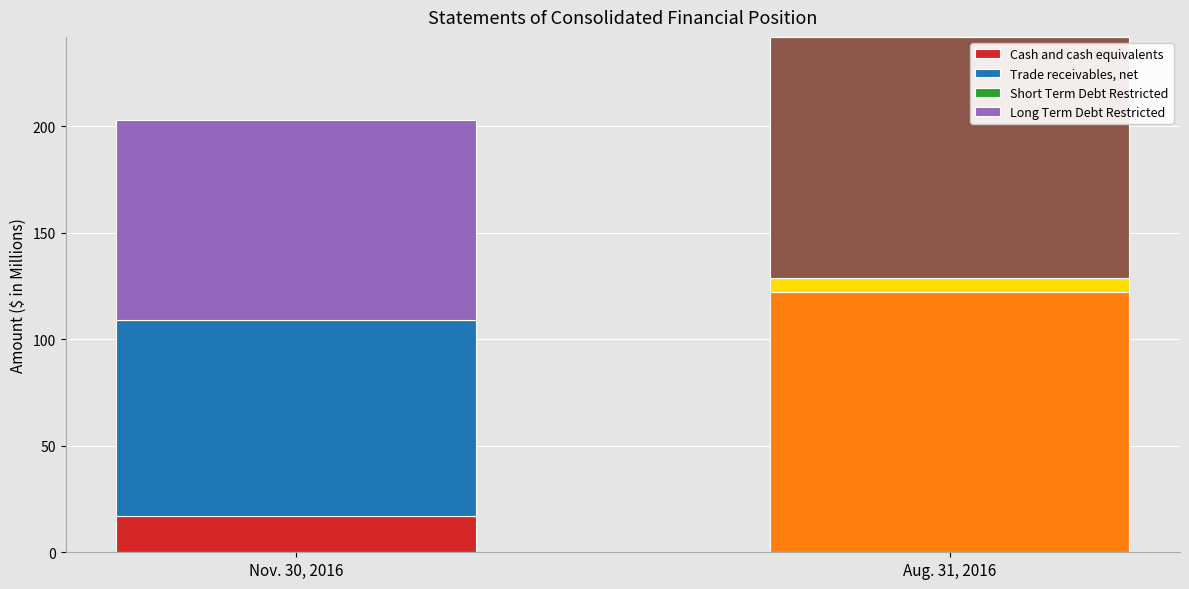

What is the highest value of the Cash and cash equivalents series?

17